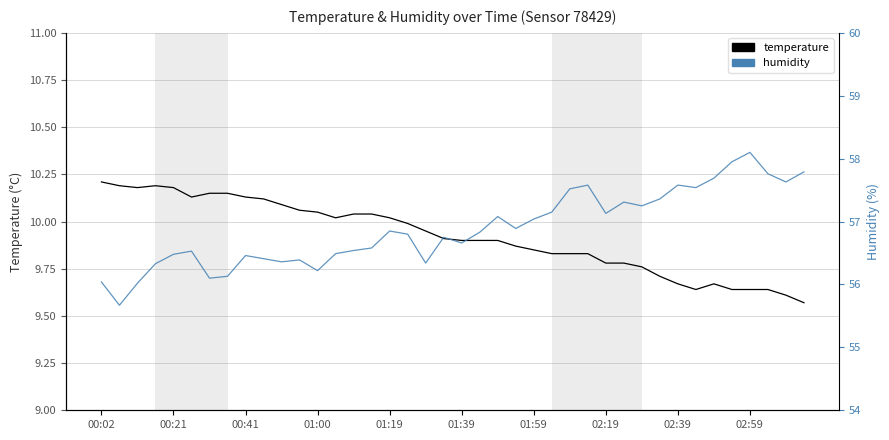

What is the smallest value displayed?

9.6